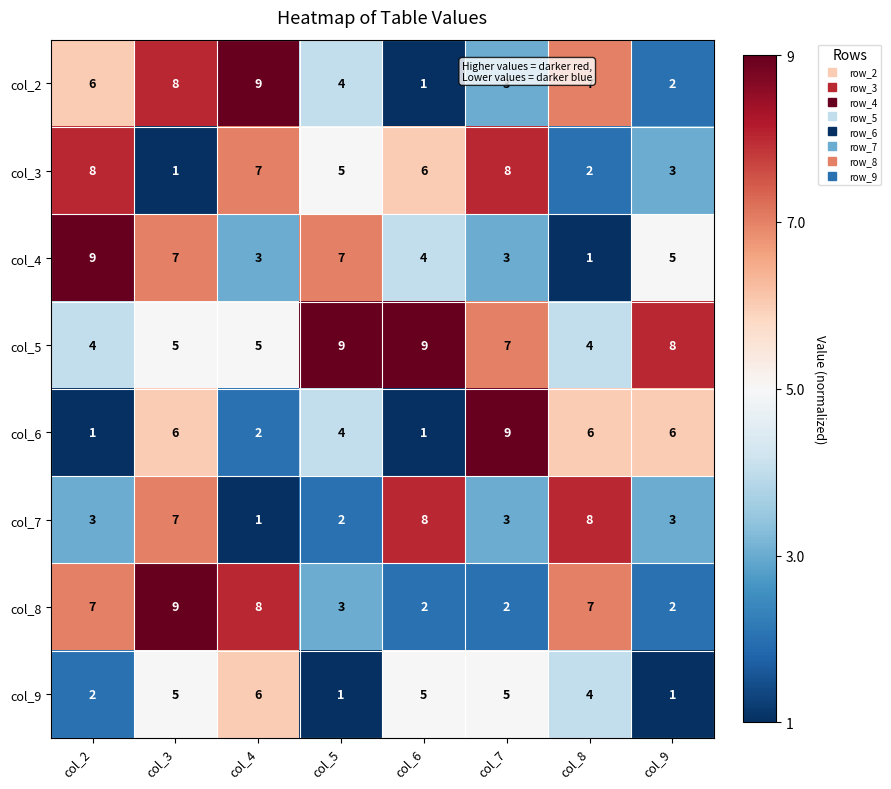

What is the difference between the maximum and minimum values in the col_3 series?

7